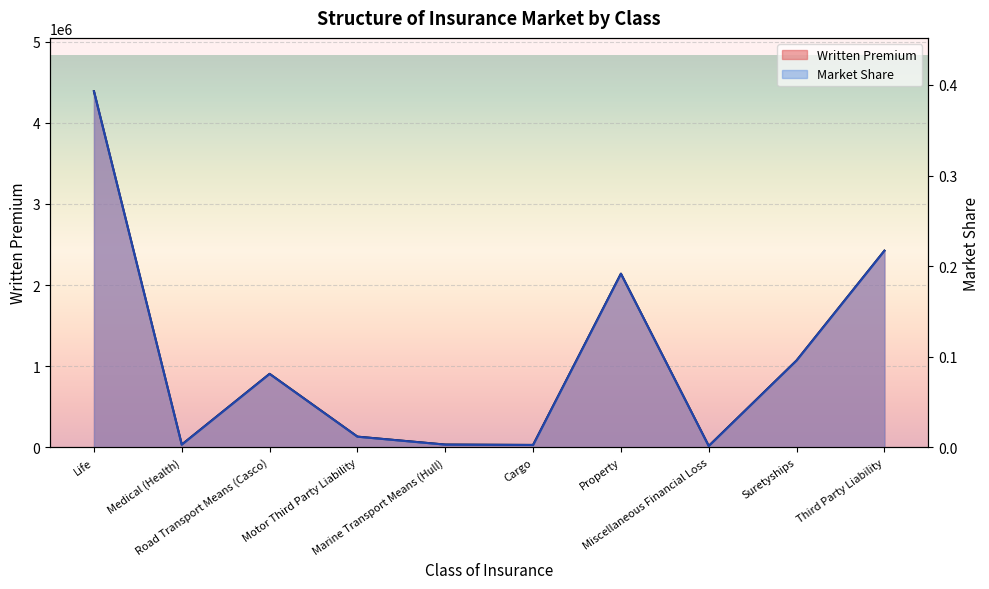

The Market Share series shows 0.4 at Life. True or false?

True